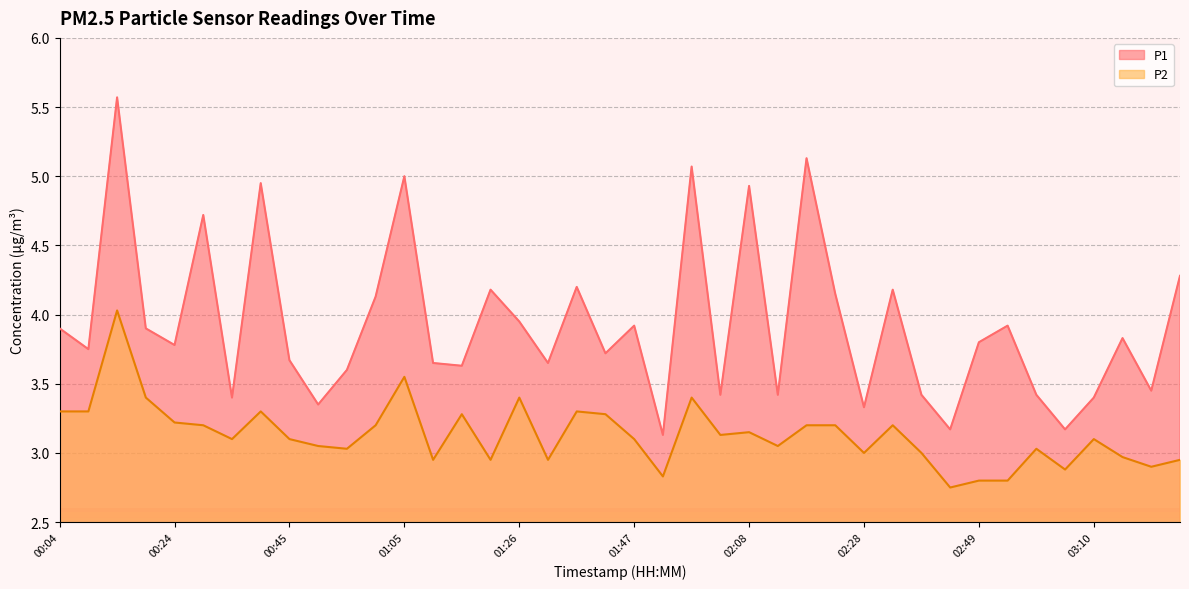

Which has a higher value, 00:19 or 01:52?

00:19